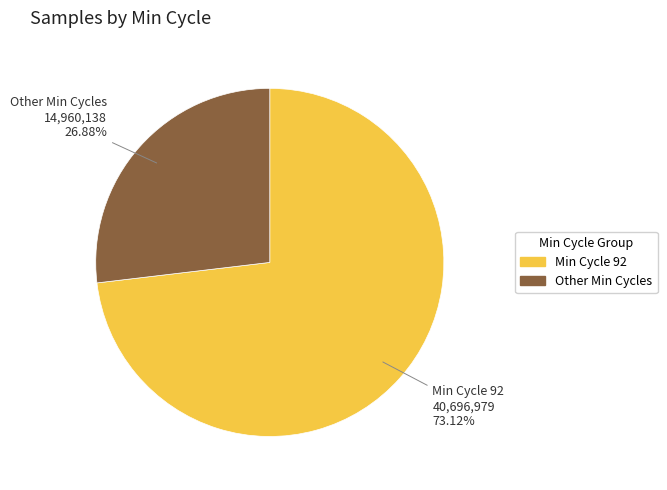

Is there a majority slice in this chart?

Yes